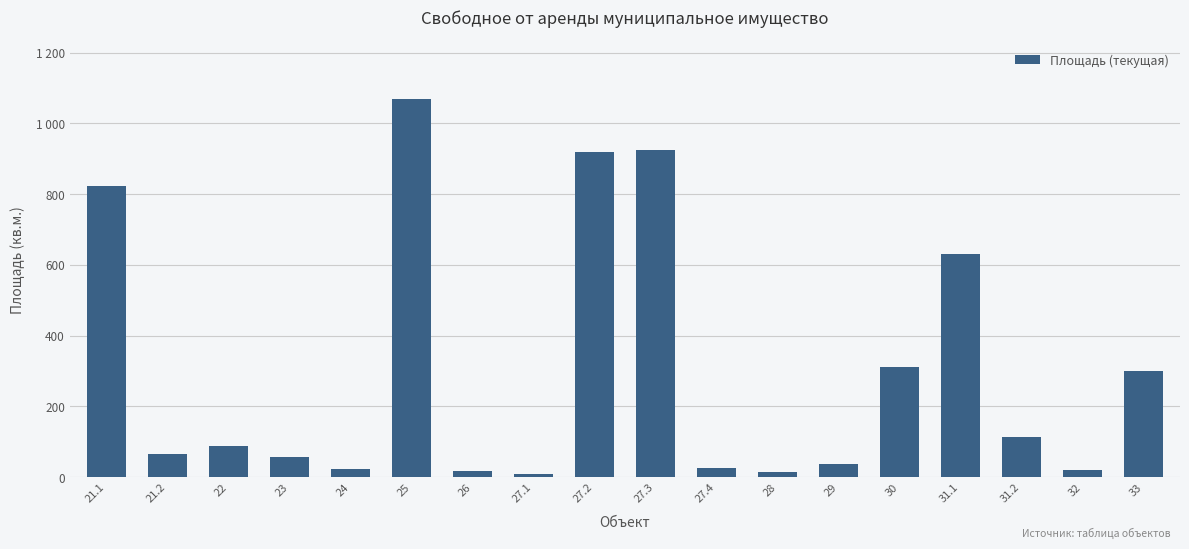

What is the value of the 7th bar from the left?

18.0